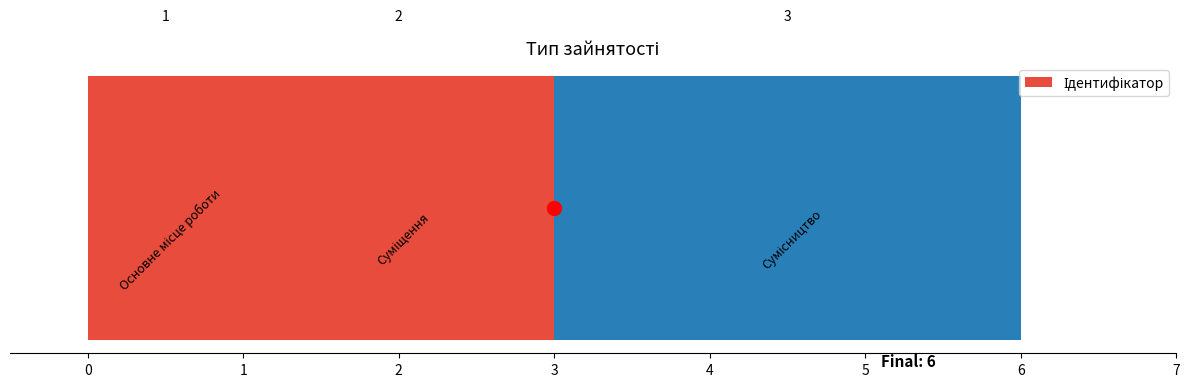

Reading left to right, transcribe all the data shown in this chart.

1	2	3